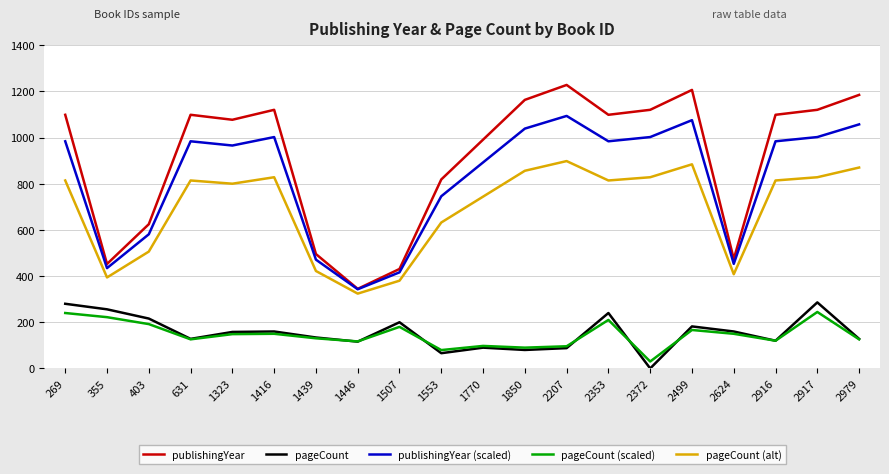

What is the greatest value displayed?

1227.7